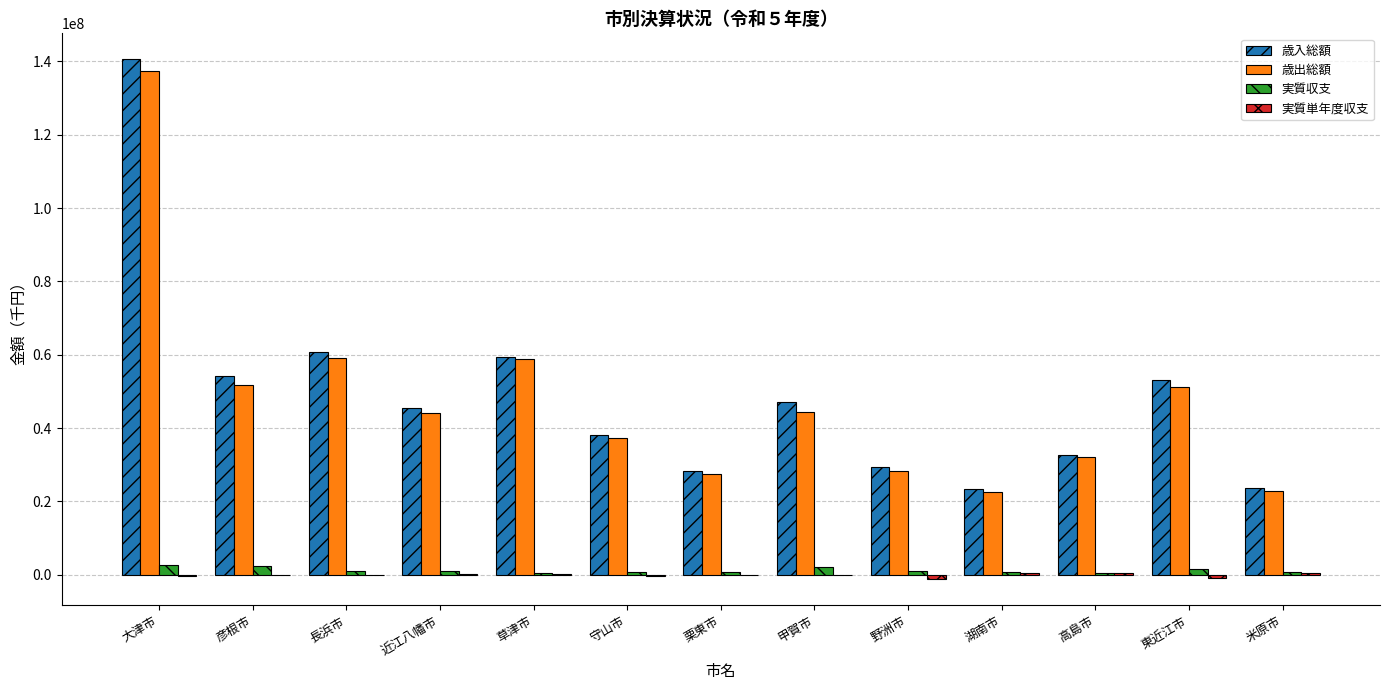

What is the spread (max minus min) of values at 甲賀市?

47178900